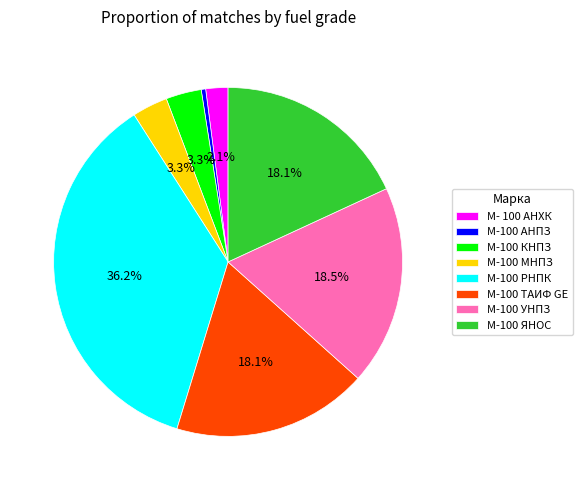

How many segments does this pie chart have?

8